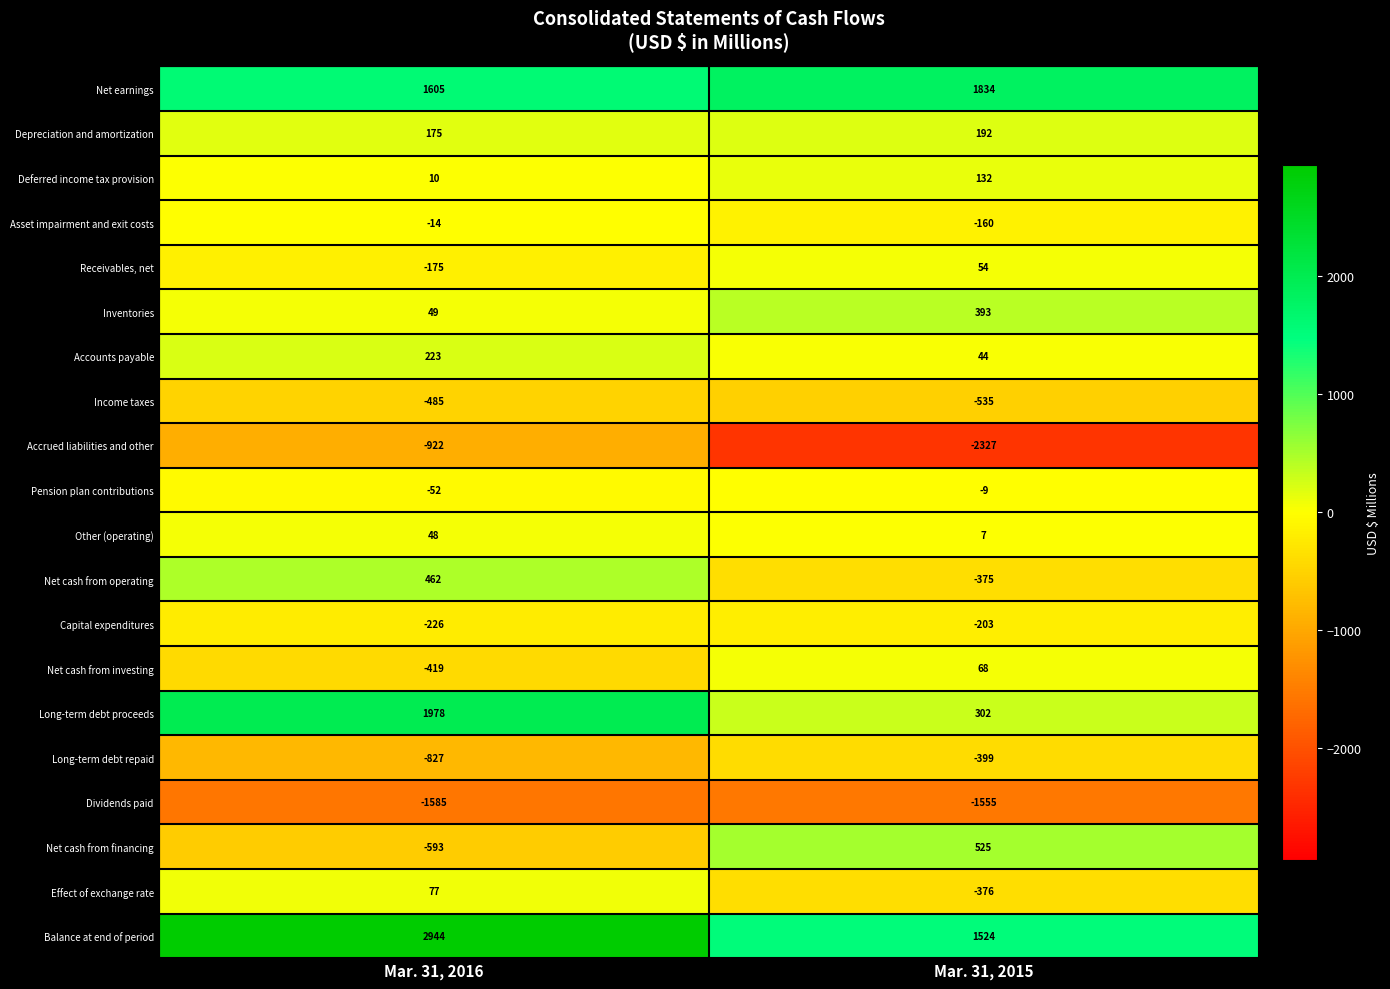

The Receivables, net series shows 54 at Mar. 31, 2015. True or false?

True